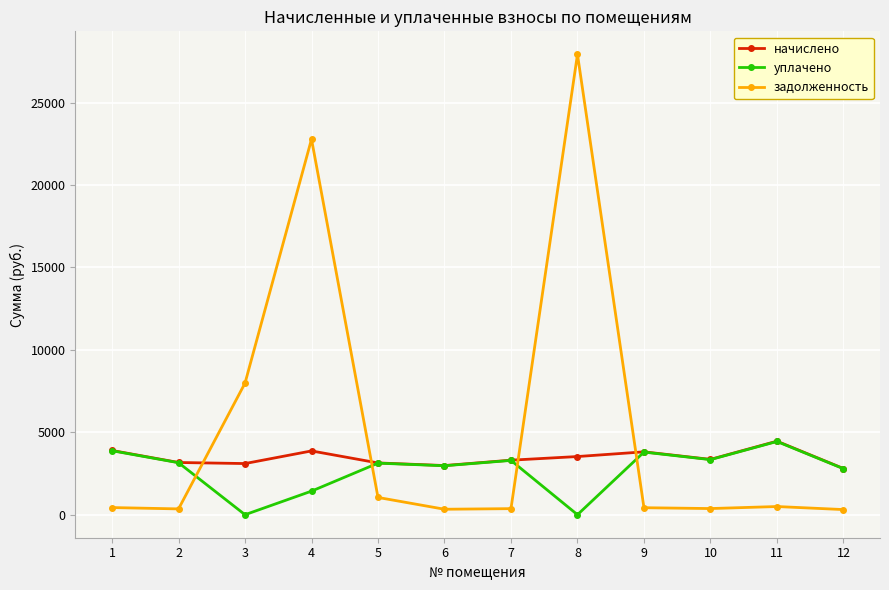

After their last crossing, which series has the higher values: задолженность or начислено?

начислено